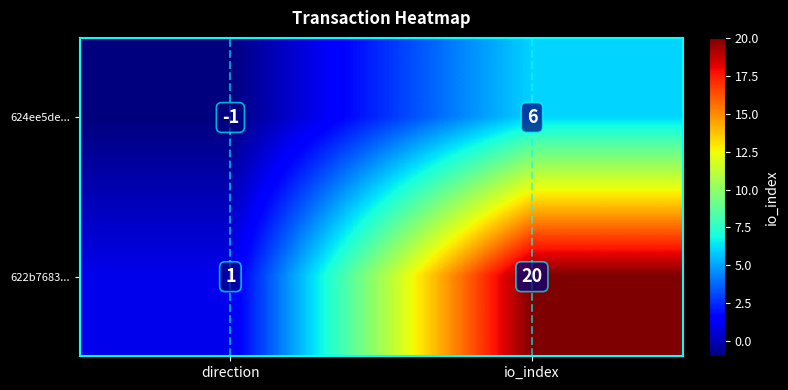

Which series has the widest spread of values?

622b7683...